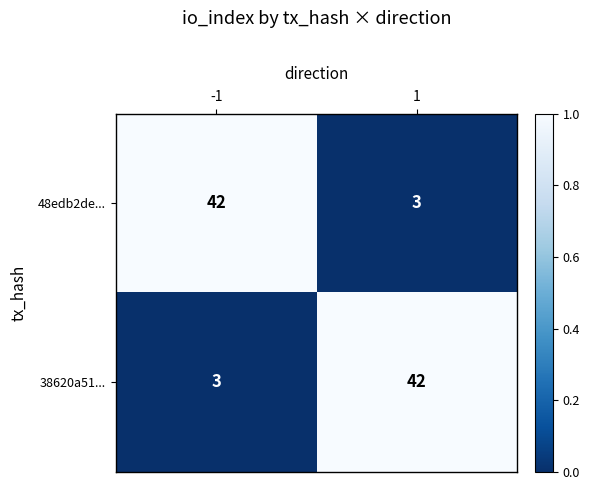

What is the sum of all 38620a51... values?

45